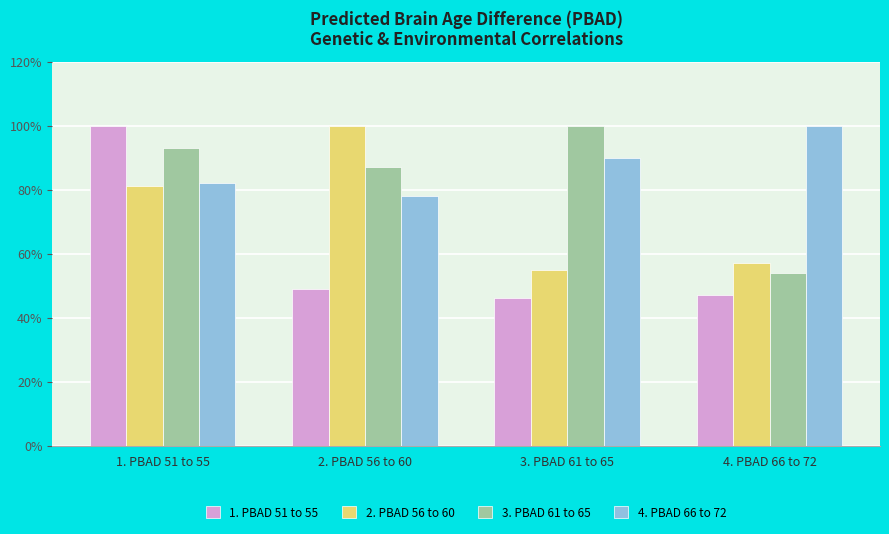

The value of 1. PBAD 51 to 55 at 3. PBAD 61 to 65 is 0.6. True or false?

False